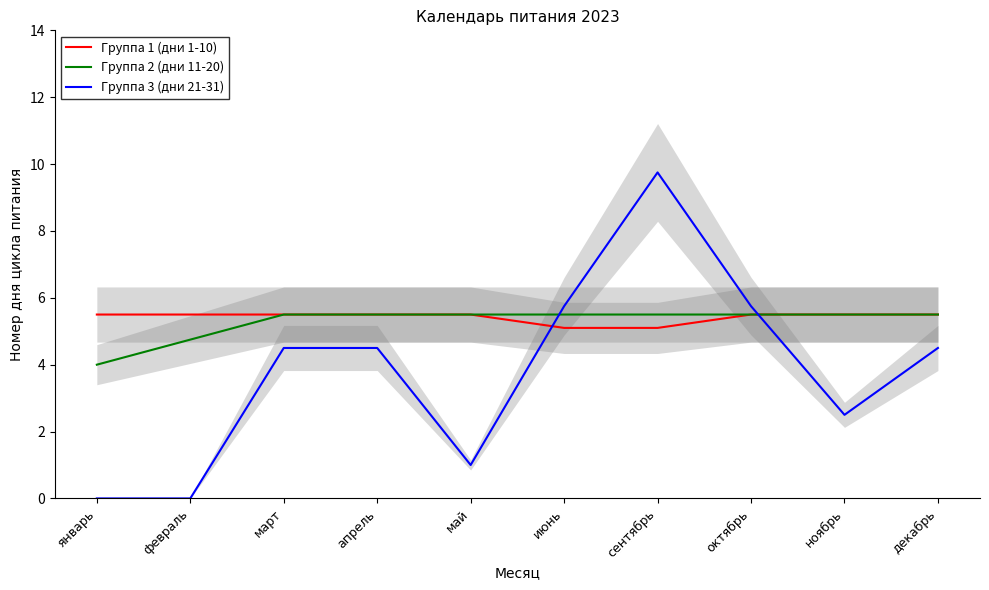

Reading left to right, extract all data points from this chart.

Группа 1 (дни 1-10): январь=5.5	февраль=5.5	март=5.5	апрель=5.5	май=5.5	июнь=5.1	сентябрь=5.1	октябрь=5.5	ноябрь=5.5	декабрь=5.5
Группа 2 (дни 11-20): январь=4.0	февраль=4.8	март=5.5	апрель=5.5	май=5.5	июнь=5.5	сентябрь=5.5	октябрь=5.5	ноябрь=5.5	декабрь=5.5
Группа 3 (дни 21-31): январь=0.0	февраль=0.0	март=4.5	апрель=4.5	май=1.0	июнь=5.8	сентябрь=9.8	октябрь=5.8	ноябрь=2.5	декабрь=4.5